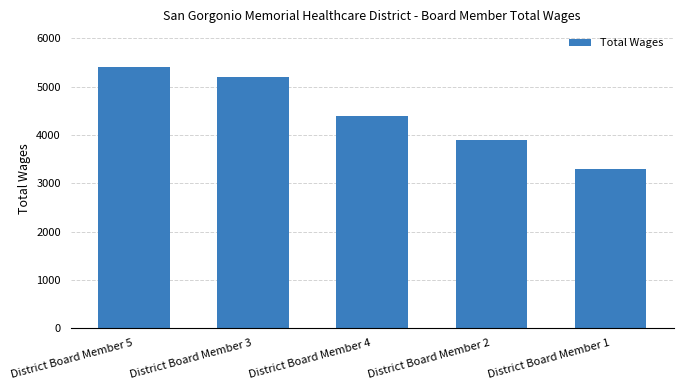

Which has a higher value, District Board Member 5 or District Board Member 1?

District Board Member 5